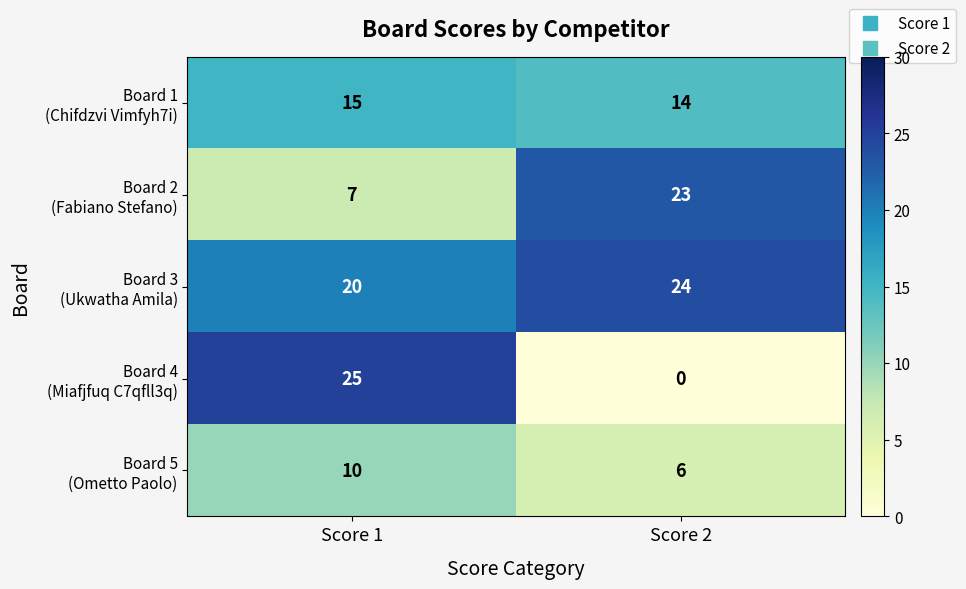

At which category is the sum across all series the highest?

Score 1